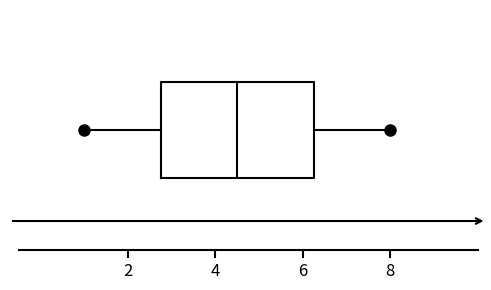

Transcribe this box plot: give where the median line is, the range the box spans, and where the two whiskers end, as read against the x-axis. The values are not printed on the chart, so give them approximately, as read against the axis.

median 4.6, box 2.8 to 6.2, whiskers 1.0 to 8.0